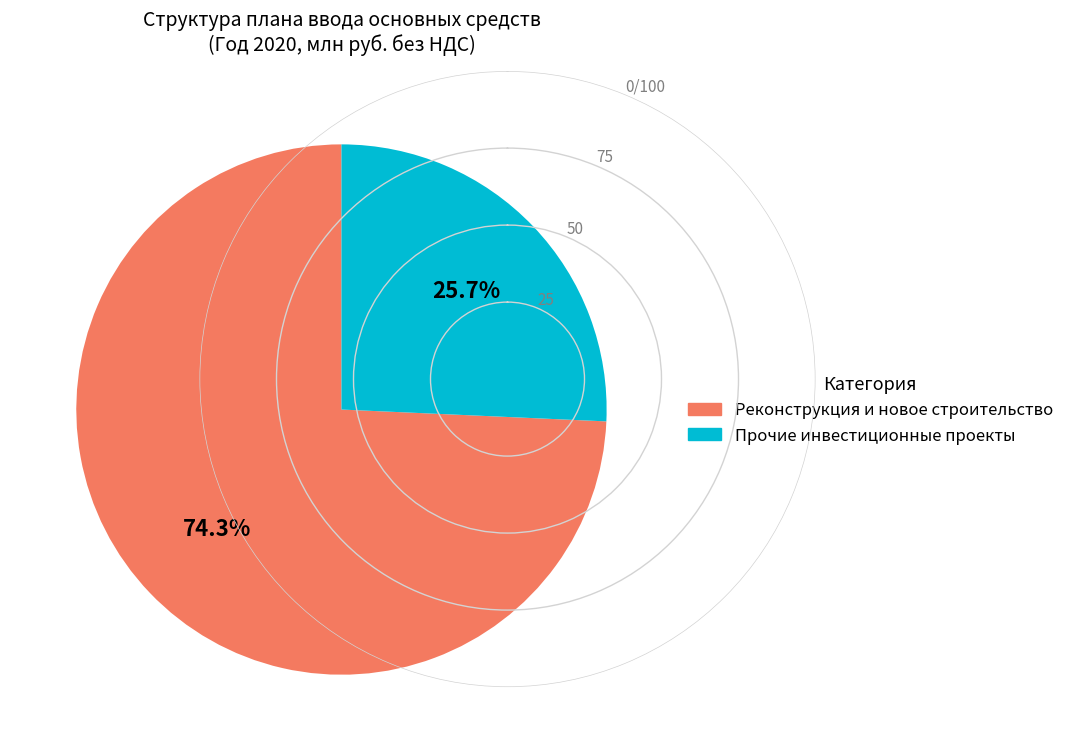

Is there any slice that represents more than half of the pie?

Yes